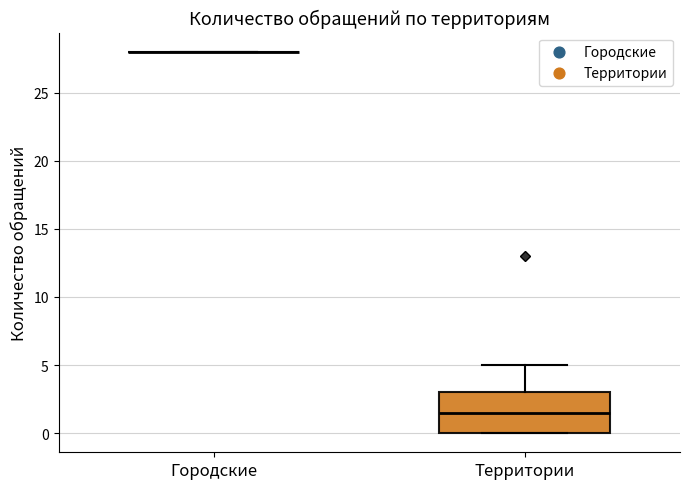

Reading left to right, read every box against the y-axis: the position of its median line, the range the box covers, and the ends of its whiskers. The values are not printed on the chart, so give them approximately, as read against the axis.

Городские: box collapsed to a line at 28.0, whiskers 28.0 to 28.0
Территории: median 1.5, box 0.0 to 3.0, whiskers 0.0 to 5.0